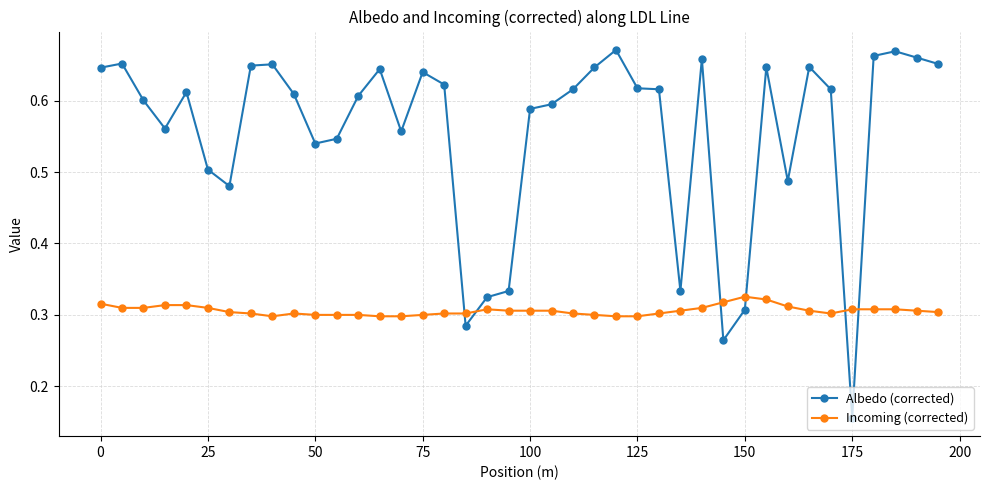

Which series has the widest spread of values?

Albedo (corrected)